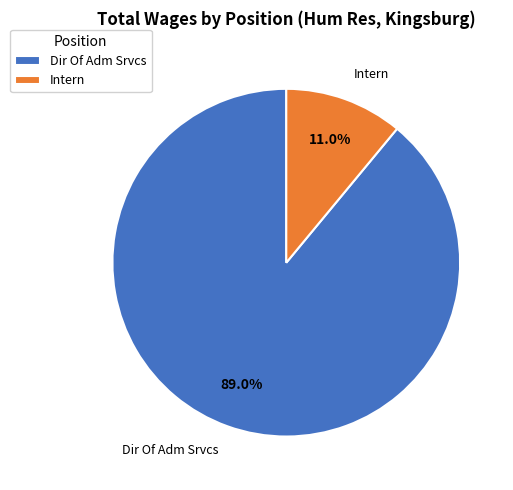

Between Intern and Dir Of Adm Srvcs, which is larger?

Dir Of Adm Srvcs